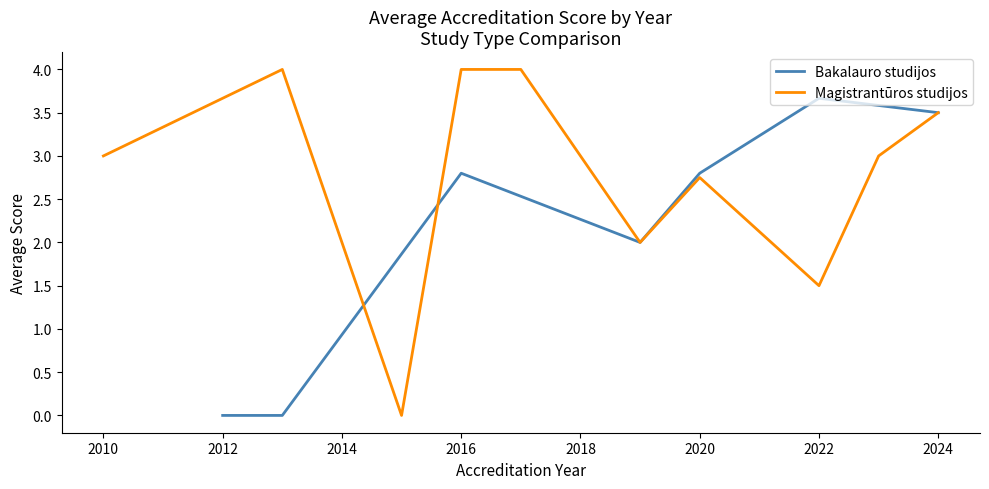

How many distinct data groups are displayed?

2